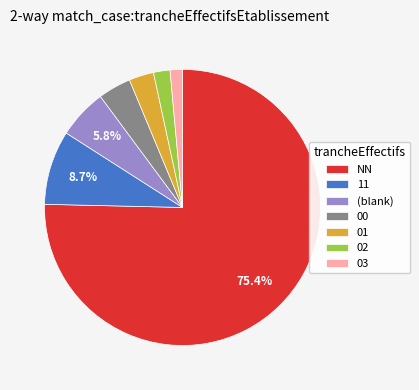

What is the ratio of the value at 00 to the value at (blank)?

0.7